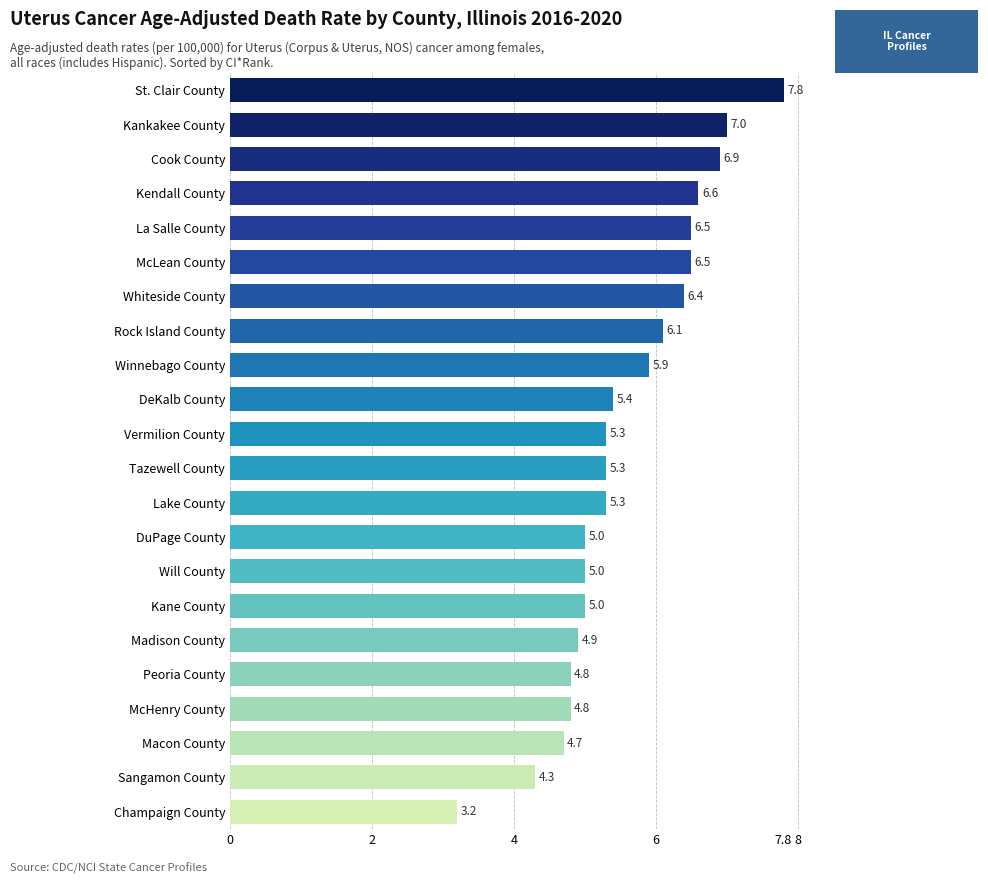

Reading top to bottom, what are all the values shown in this chart?

St. Clair County=7.8	Kankakee County=7.0	Cook County=6.9	Kendall County=6.6	La Salle County=6.5	McLean County=6.5	Whiteside County=6.4	Rock Island County=6.1	Winnebago County=5.9	DeKalb County=5.4	Vermilion County=5.3	Tazewell County=5.3	Lake County=5.3	DuPage County=5.0	Will County=5.0	Kane County=5.0	Madison County=4.9	Peoria County=4.8	McHenry County=4.8	Macon County=4.7	Sangamon County=4.3	Champaign County=3.2